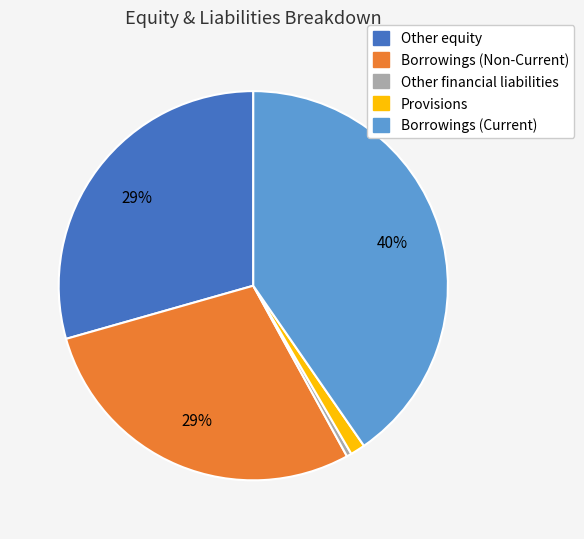

Which has a higher value, Borrowings (Non-Current) or Provisions?

Borrowings (Non-Current)